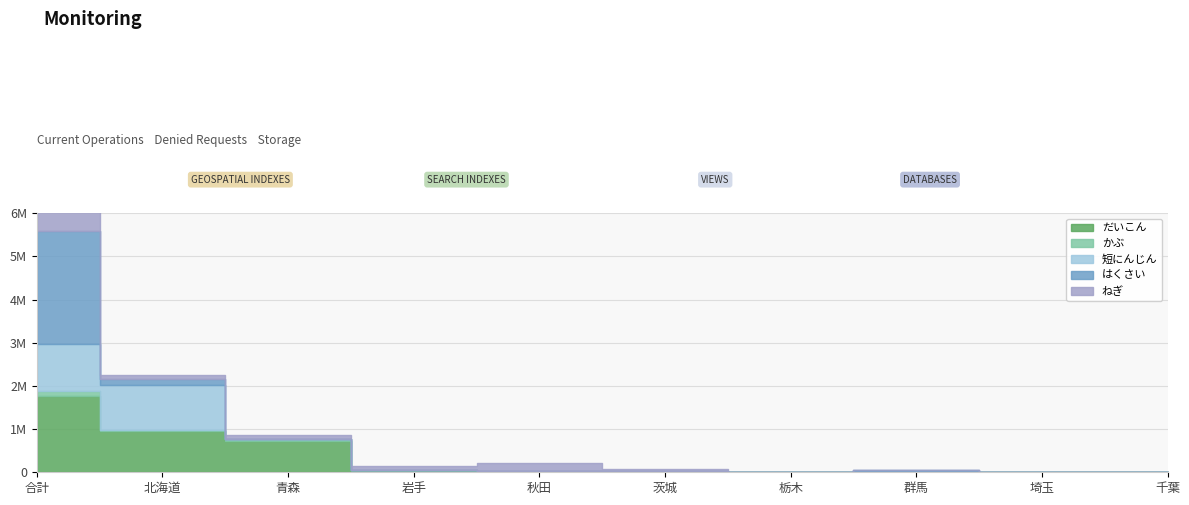

What are all the series names shown in the legend?

だいこん, かぶ, 短にんじん, はくさい, ねぎ